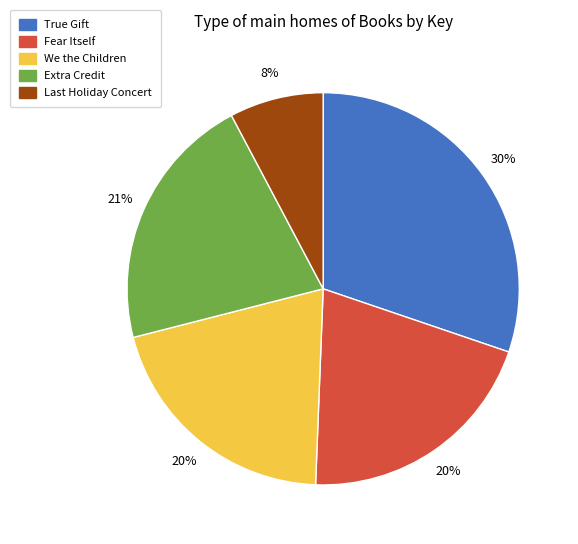

The True Gift slice represents 30% of the pie. True or false?

True